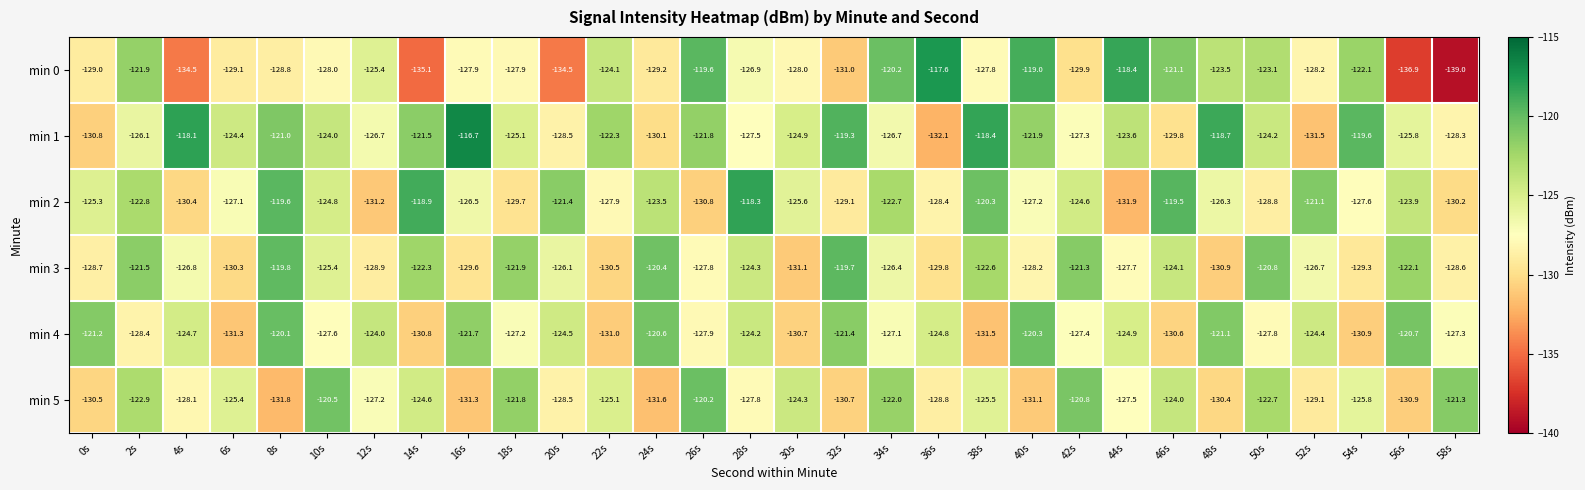

What is the maximum value for min 4?

-120.1